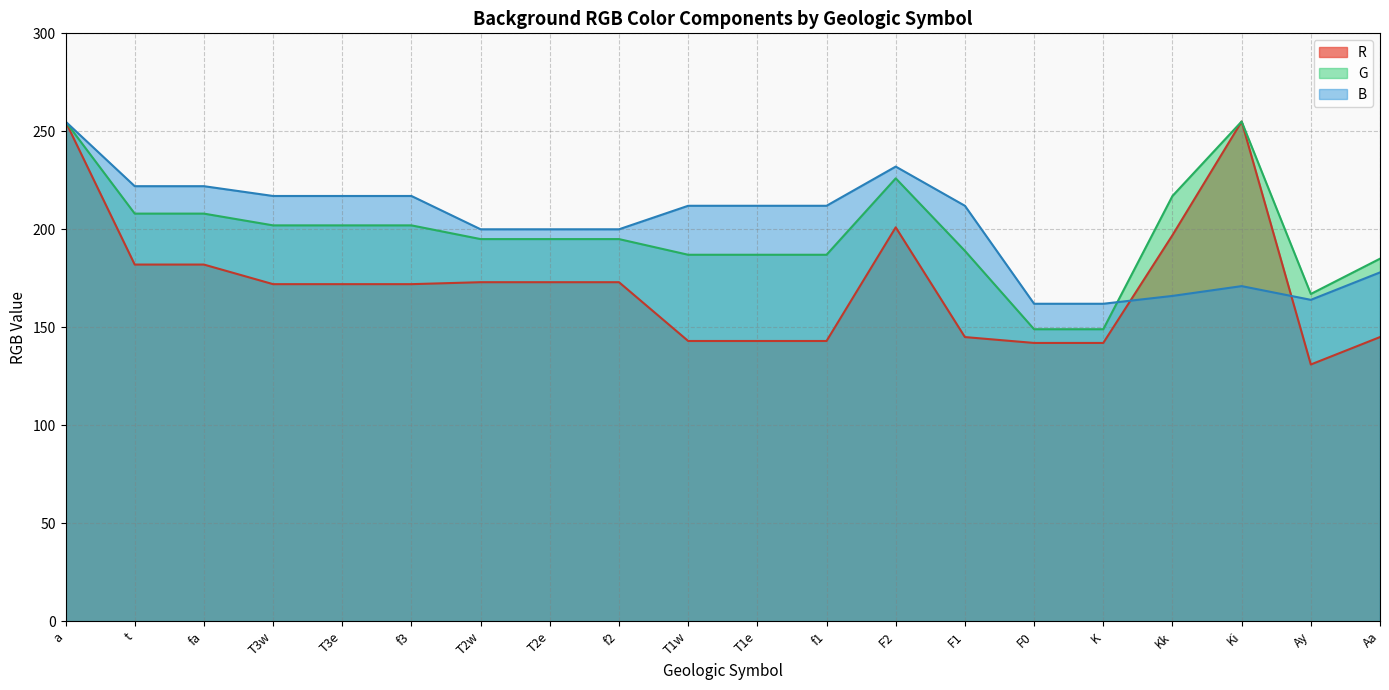

Between T1w and F2, which series saw the biggest shift?

R